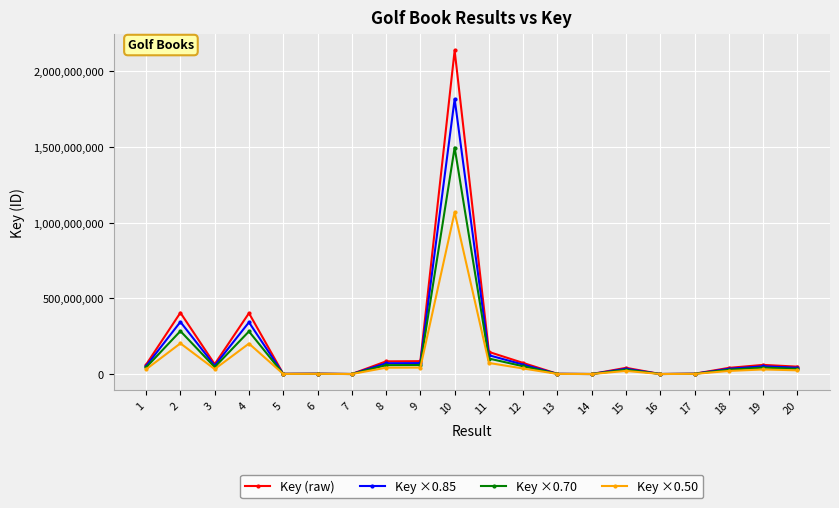

What is the value of the Key (raw) point at the 19th from the left?

60309856.0